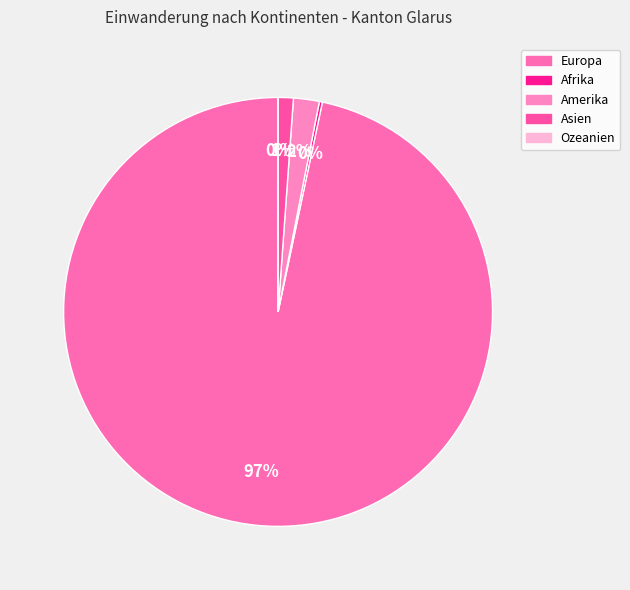

What is the change in value from Afrika to Ozeanien?

-2